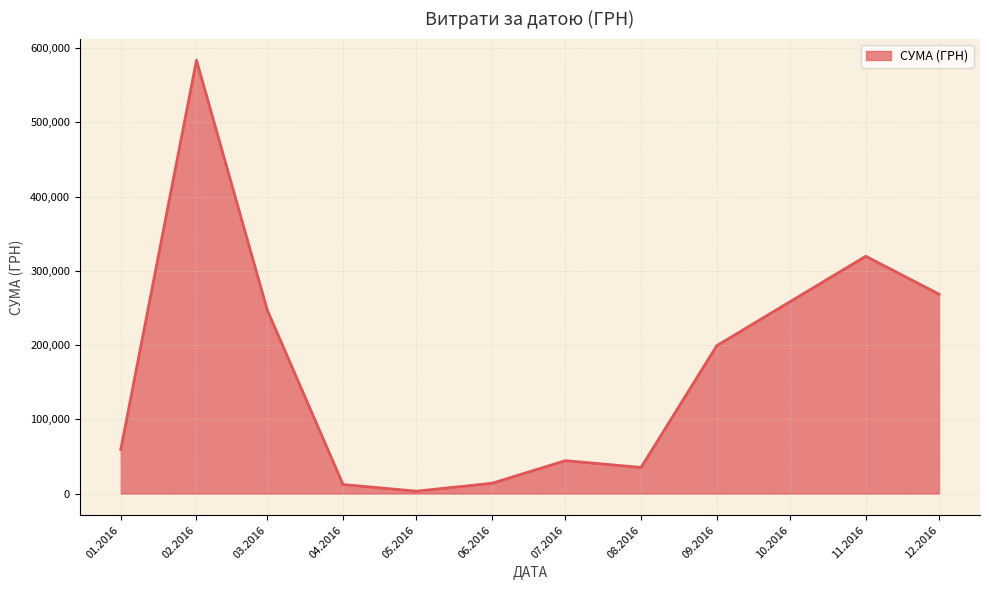

The value at 06.2016 is 13841.3. True or false?

True